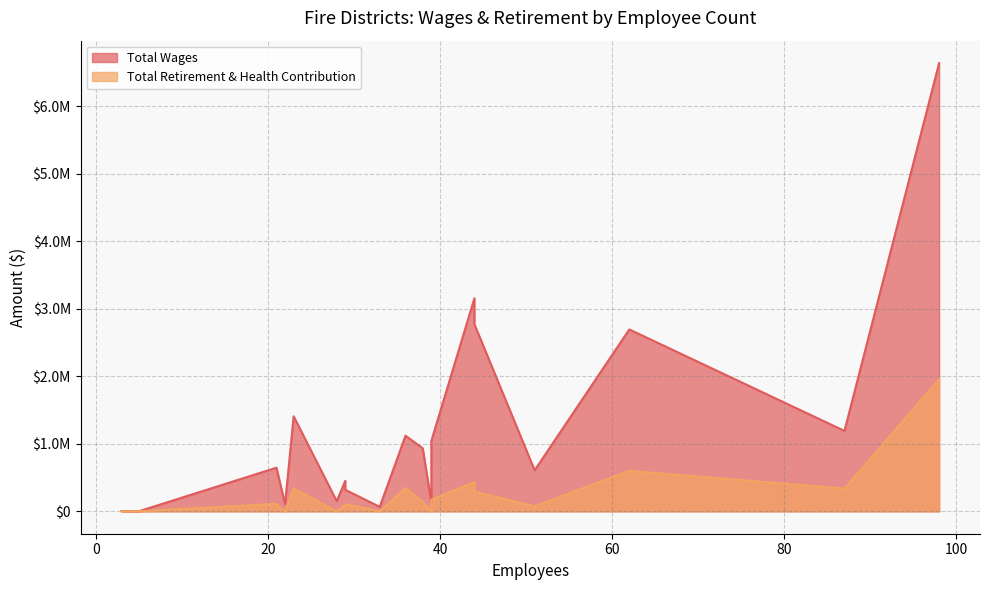

Is it true that Total Wages equals 932940 at 38?

True